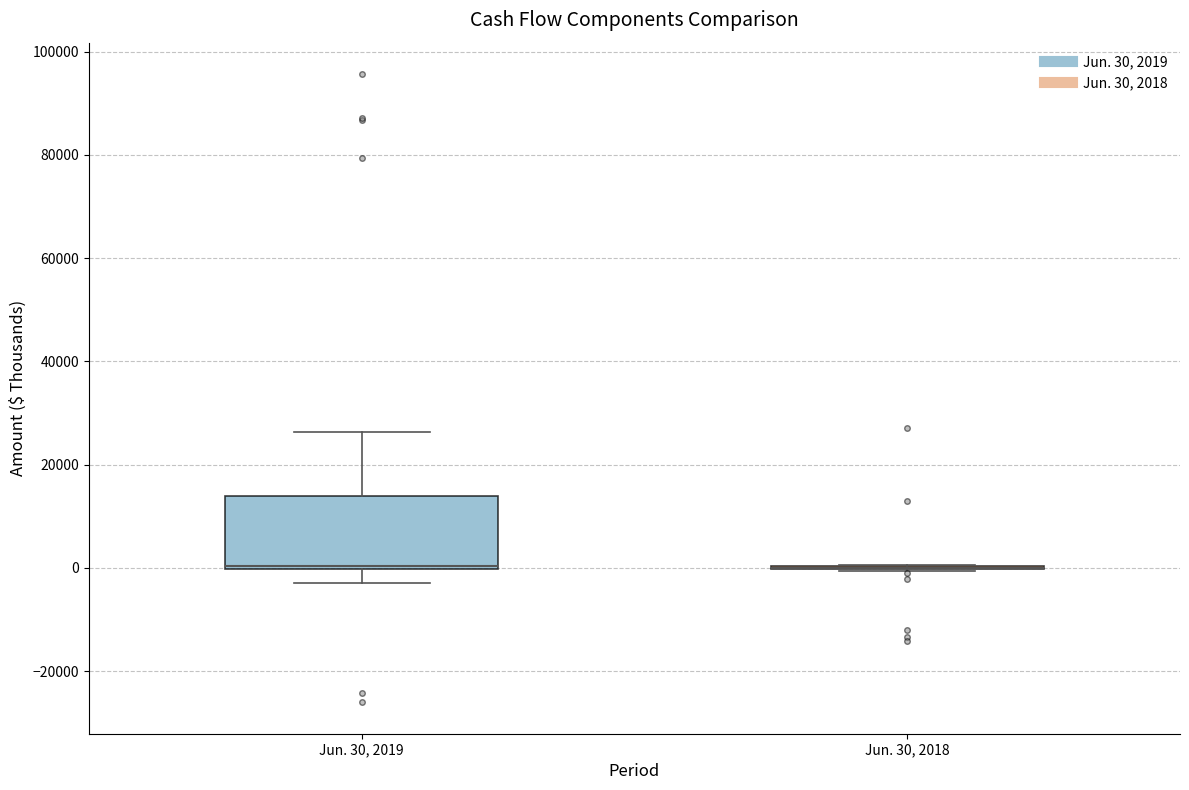

Which box is the tallest, from its lower edge to its upper edge?

Jun. 30, 2019